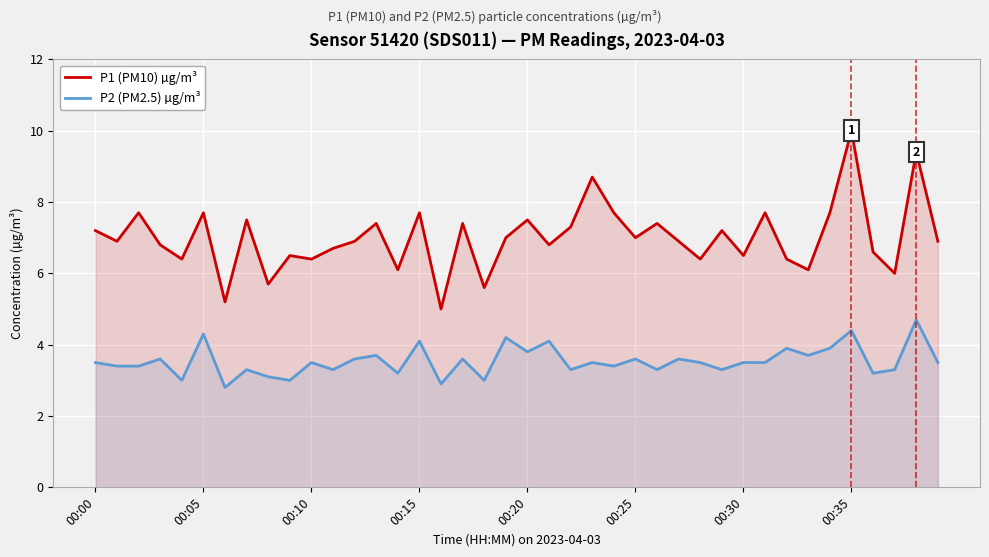

How many interior local valleys does the P1 (PM10) µg/m³ series have?

14